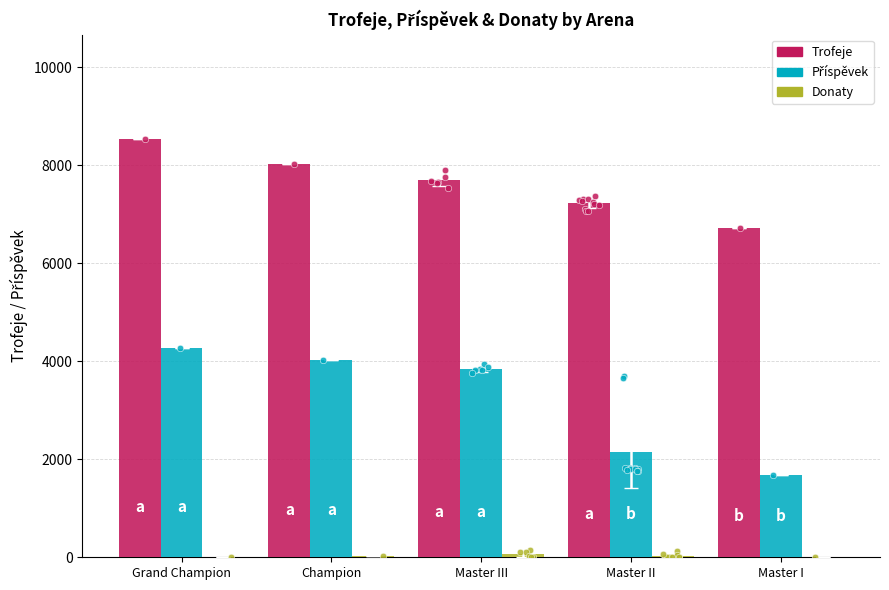

Is the value of Trofeje at Master I greater than the value of Donaty at Champion?

Yes